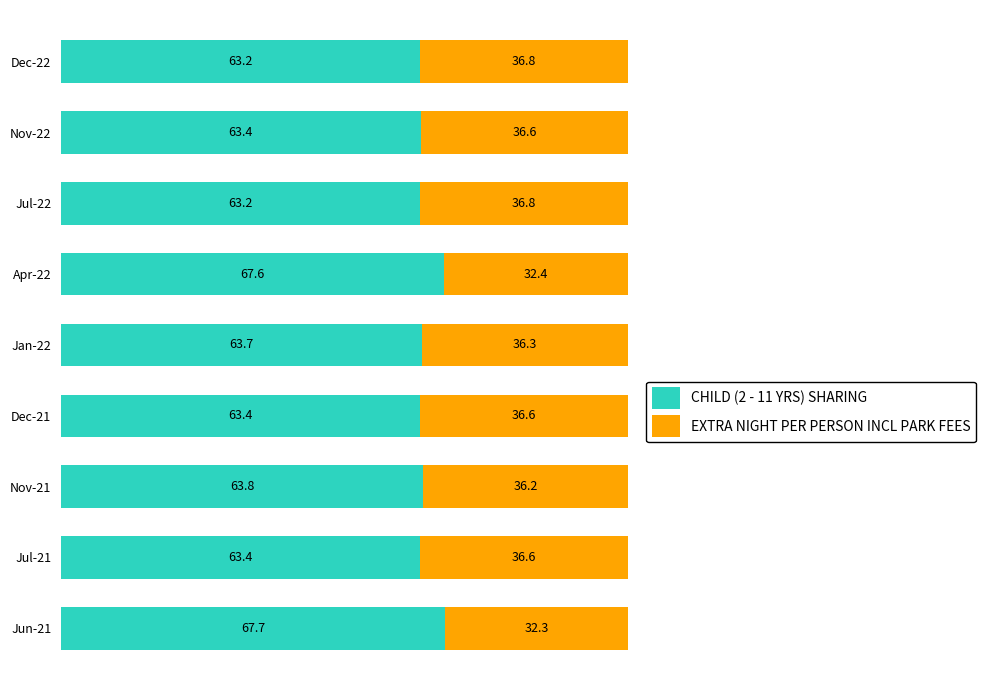

The CHILD (2 - 11 YRS) SHARING series shows 92.9 at Dec-21. True or false?

False